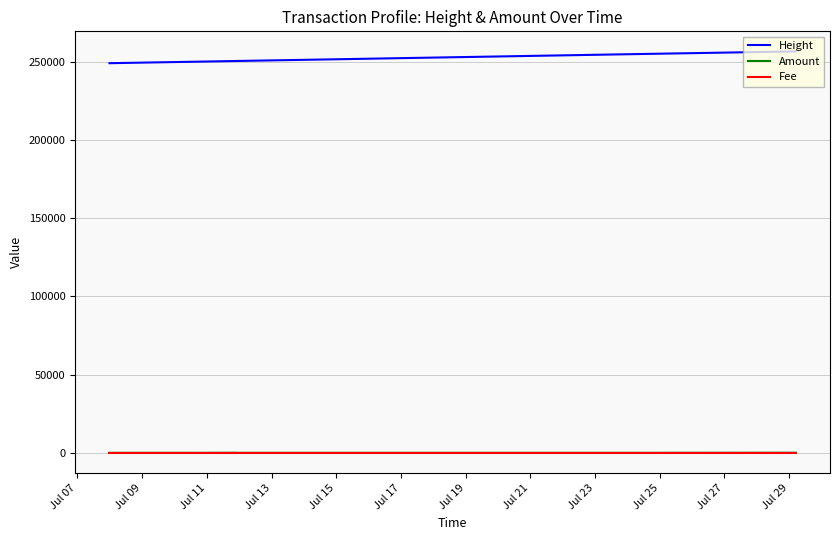

What is the maximum value shown in the chart?

256521.0